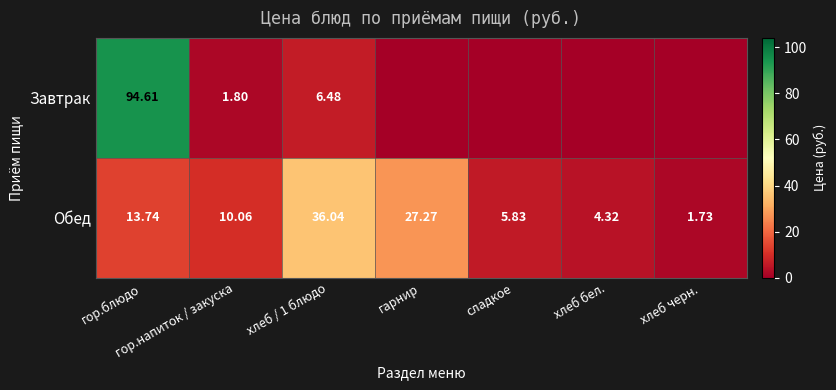

At гор.блюдо, list the series in order from largest to smallest.

Завтрак, Обед